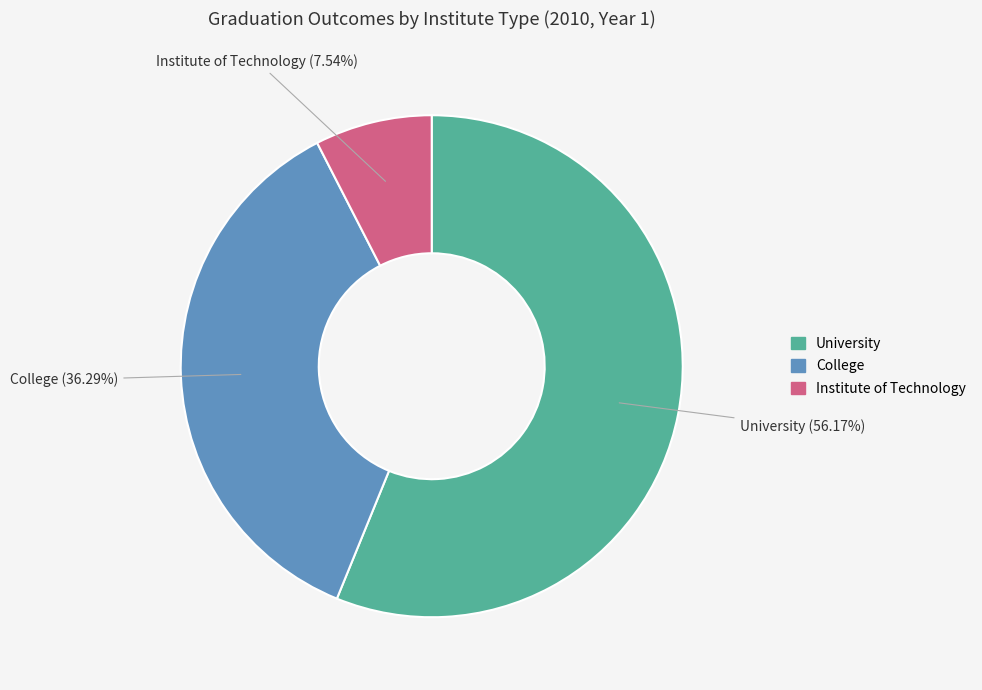

Does College account for over 50% of the chart?

No